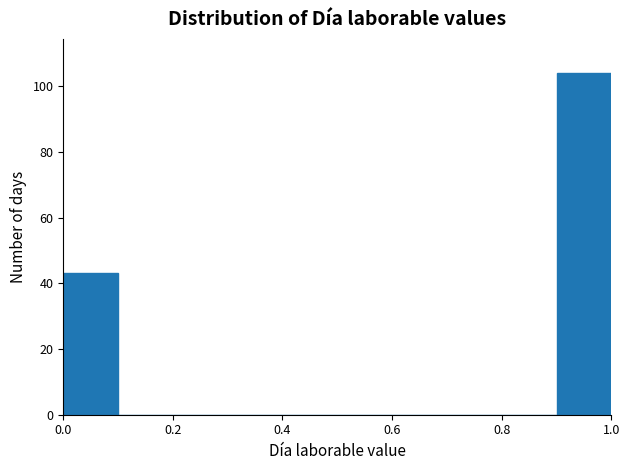

Which range on the x-axis has the tallest bar?

0.9 to 1.0